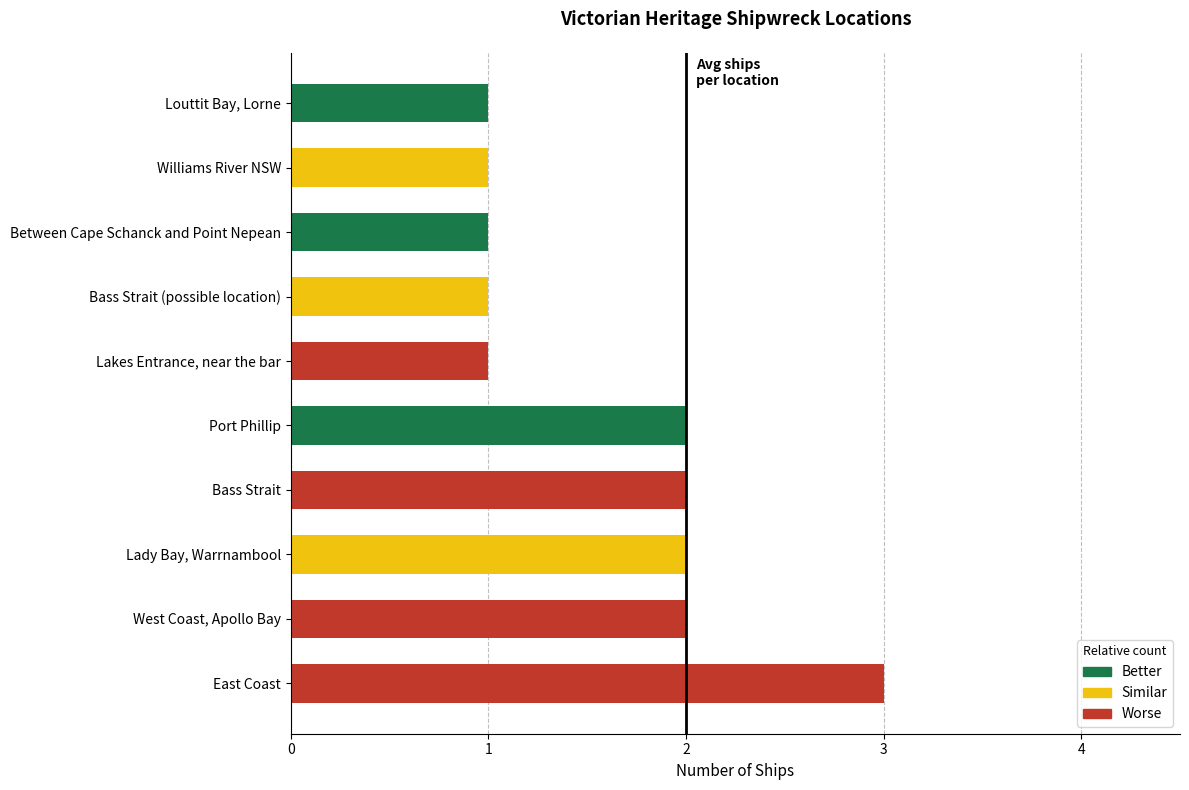

Count the values in the range 1 to 2.

9